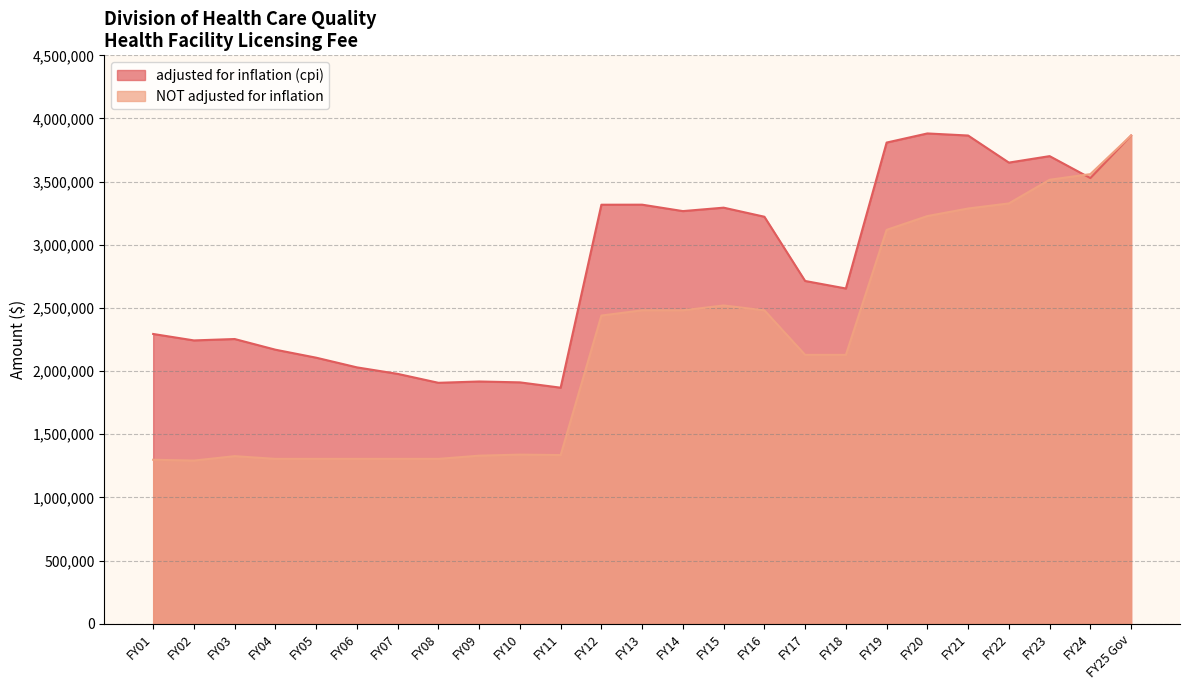

Rank the series by their maximum value, from lowest to highest.

NOT adjusted for inflation, adjusted for inflation (cpi)